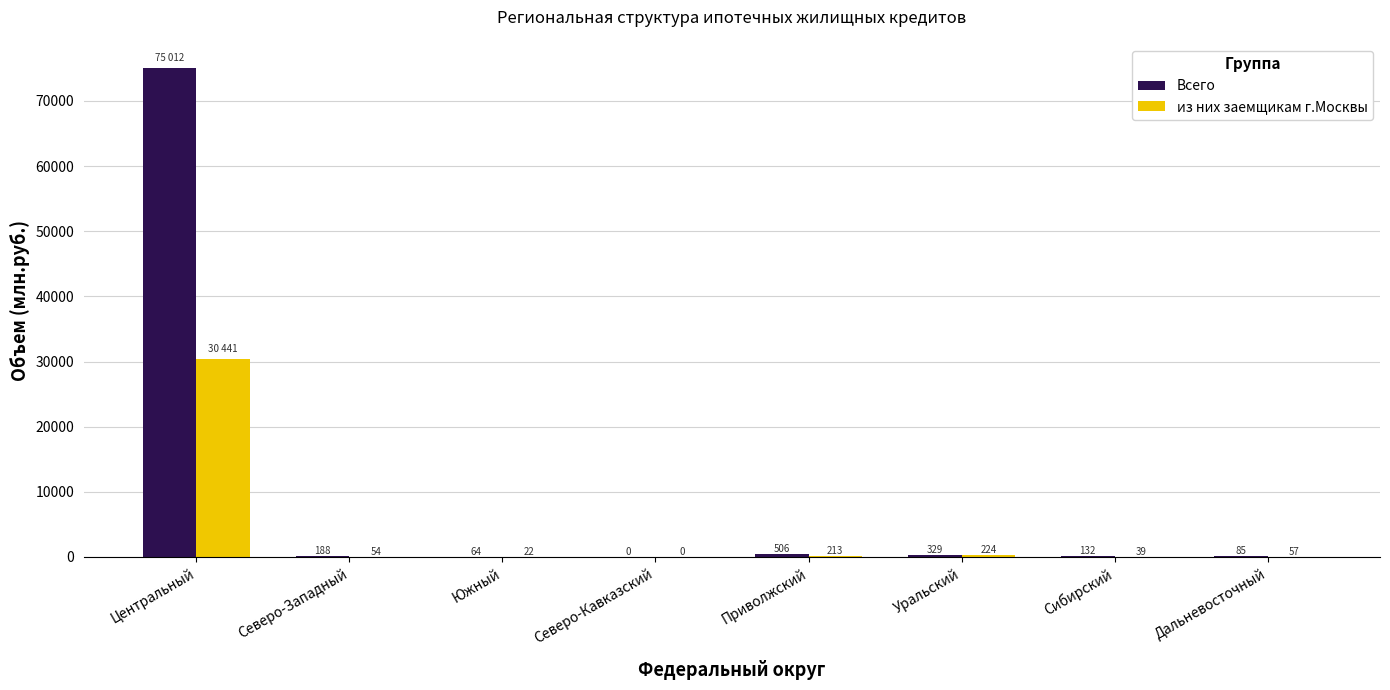

Which series has the largest total across all categories?

Всего